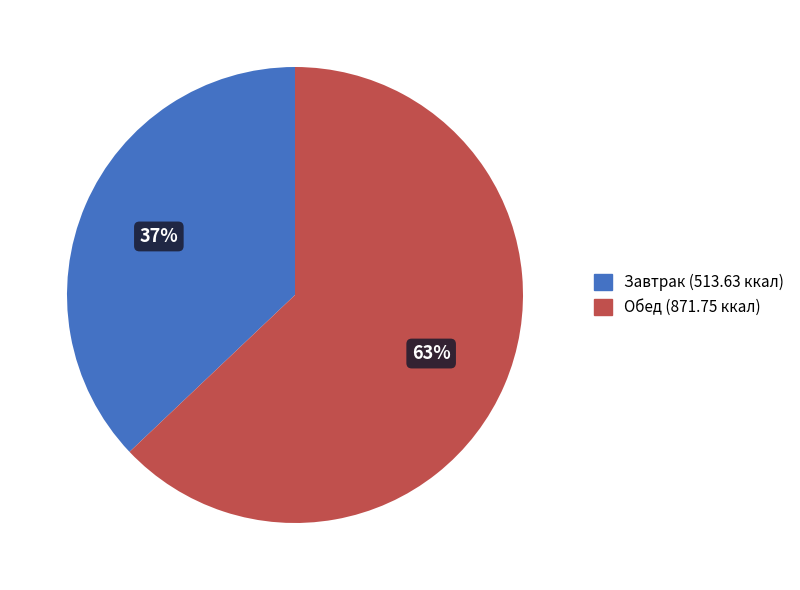

Combined, do Обед (871.75 ккал) and Завтрак (513.63 ккал) account for over 50%?

Yes